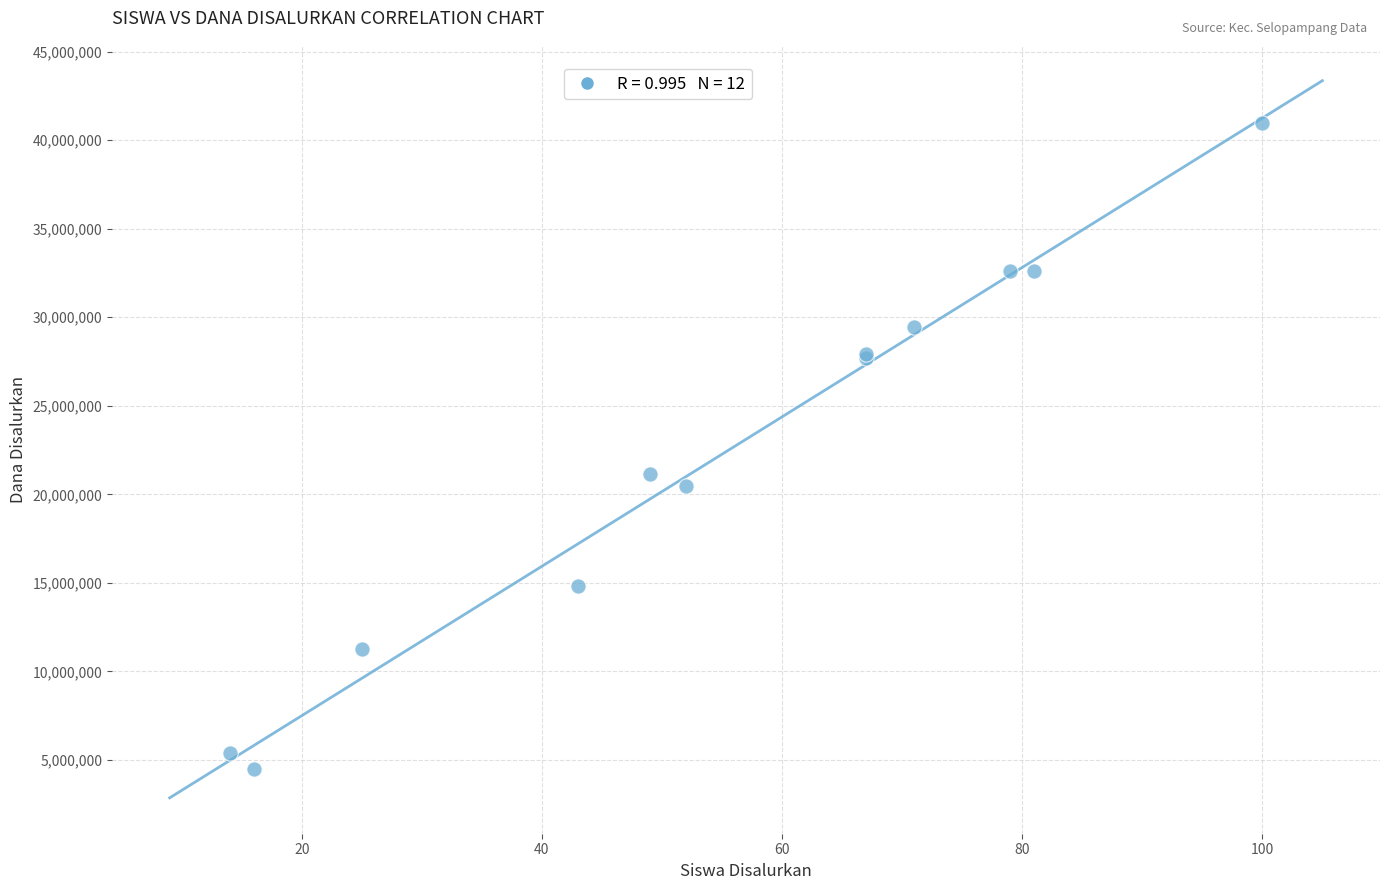

What Y value in the scatter plot is closest to 22725000?

21150000